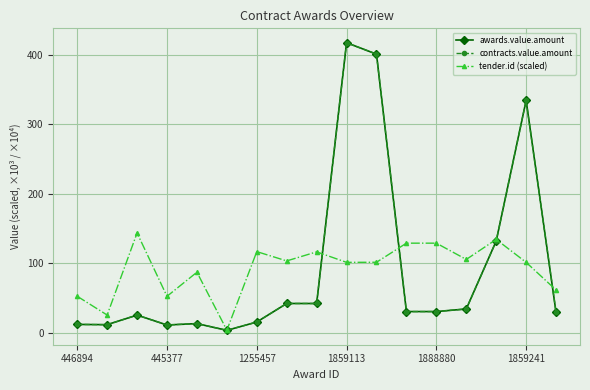

Is this an area chart (filled region under the line)?

No